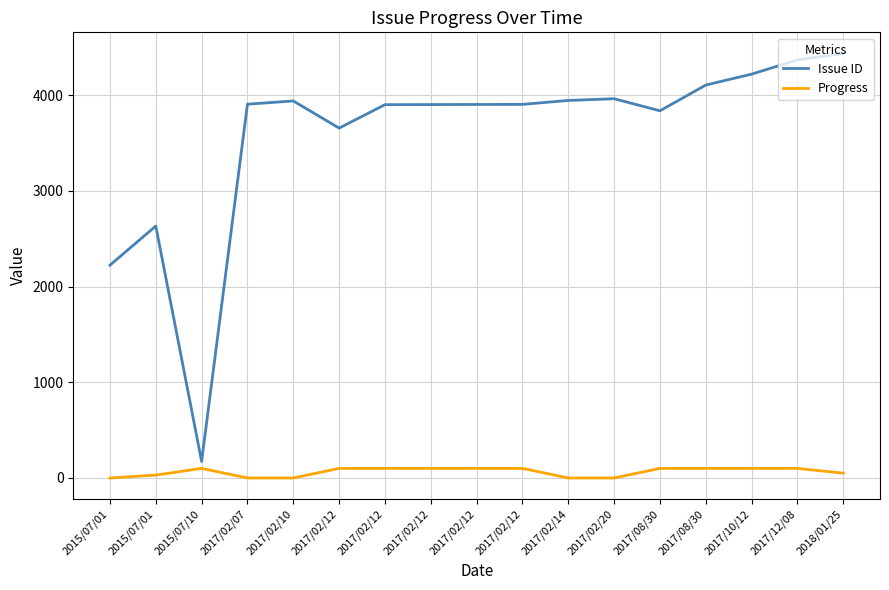

The Issue ID series shows 2223 at 2015/07/01. True or false?

True